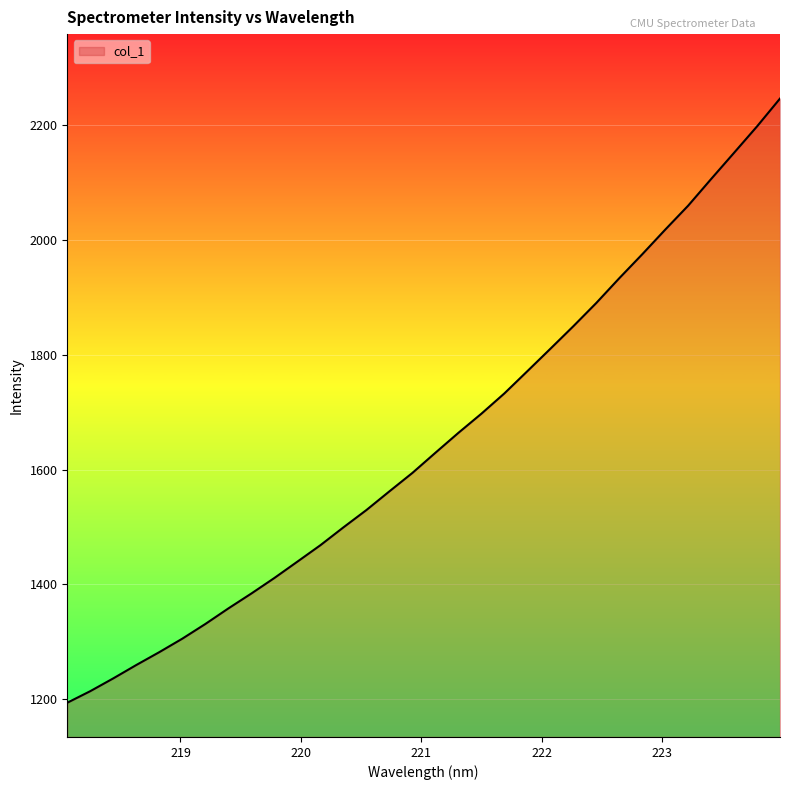

What is the difference between the maximum and minimum values?

1053.1